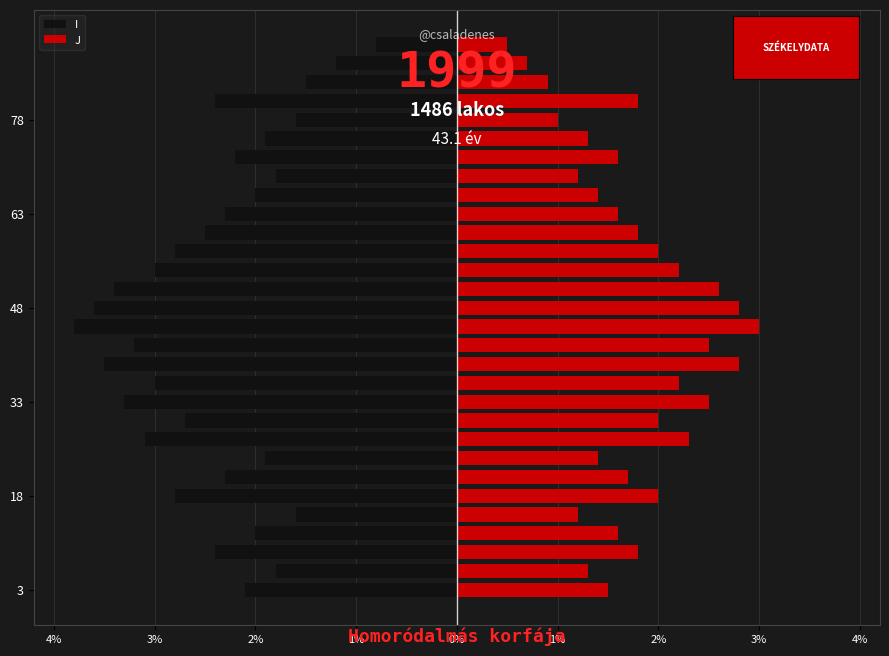

What is the value of the I bar at the 13th from the left?

-3.5